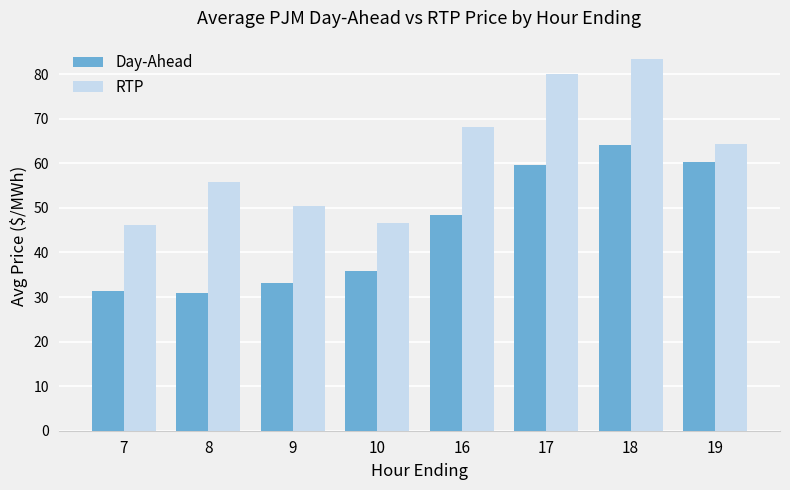

What is the total value across all series at 19?

124.6